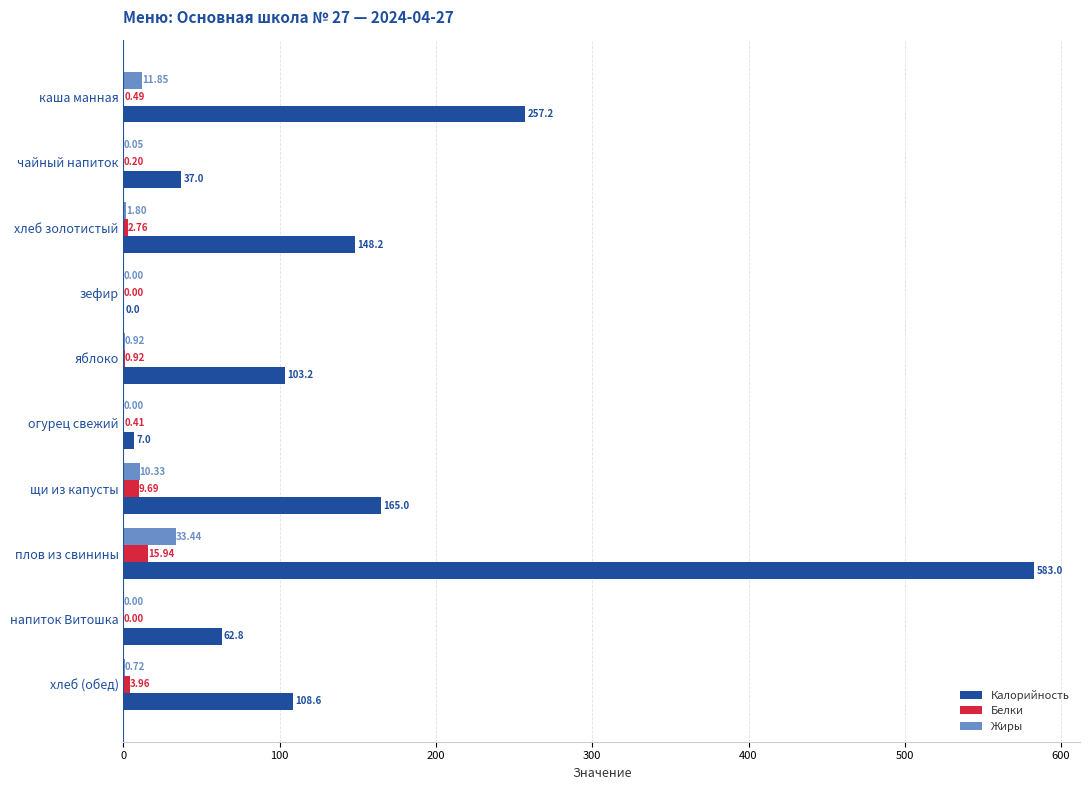

Between каша манная and зефир, which series saw the biggest shift?

Калорийность